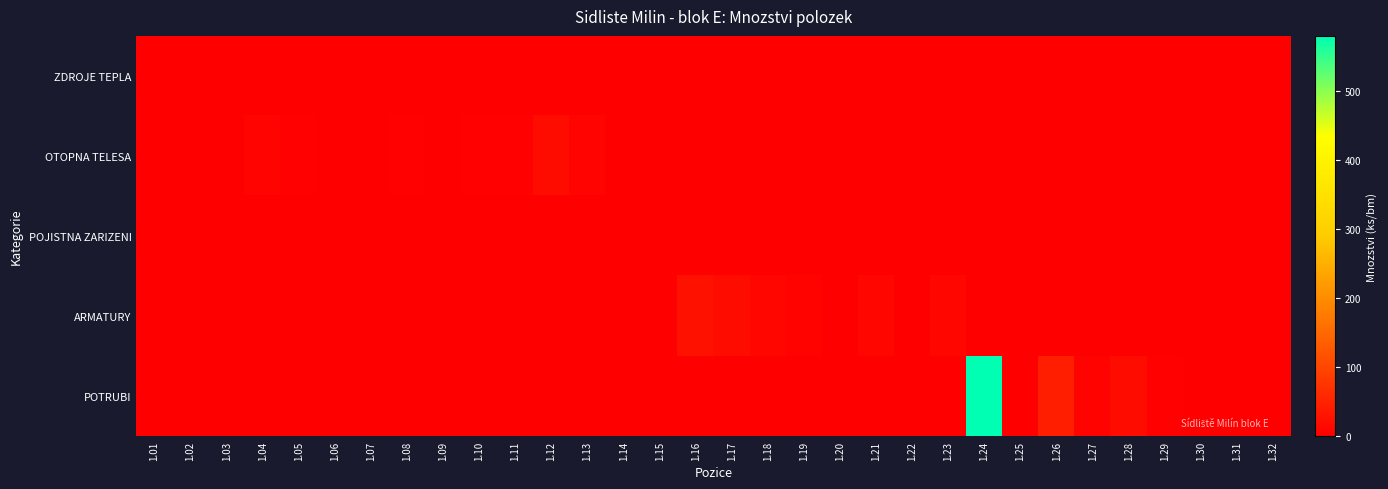

At 1.28, list the series in order from smallest to largest.

ZDROJE TEPLA, OTOPNA TELESA, POJISTNA ZARIZENI, ARMATURY, POTRUBI